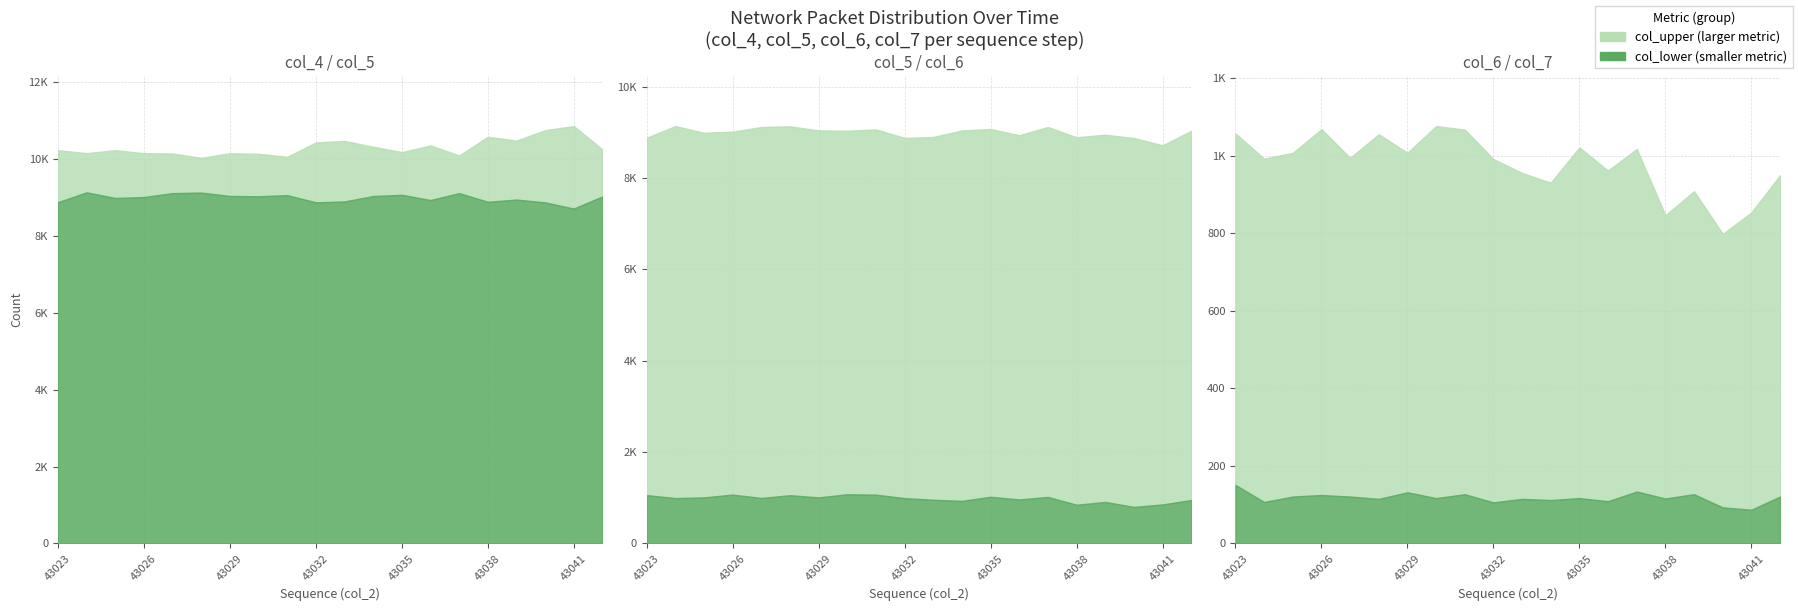

Rank the series at 43040 from lowest to highest value.

col_7, col_6, col_5, col_4